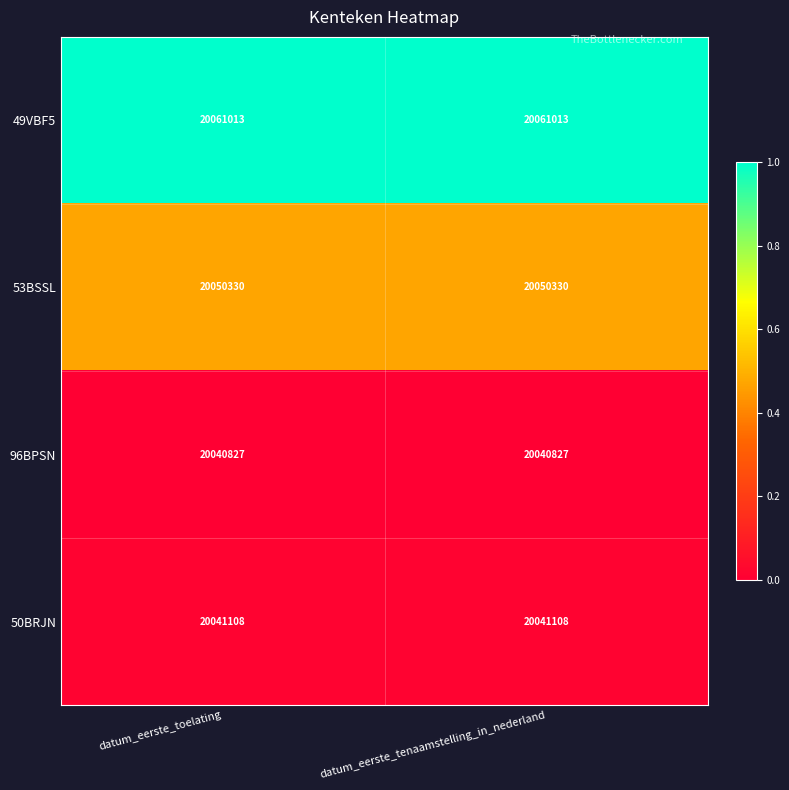

What is the approximate value of 53BSSL at datum_eerste_tenaamstelling_in_nederland?

20050330